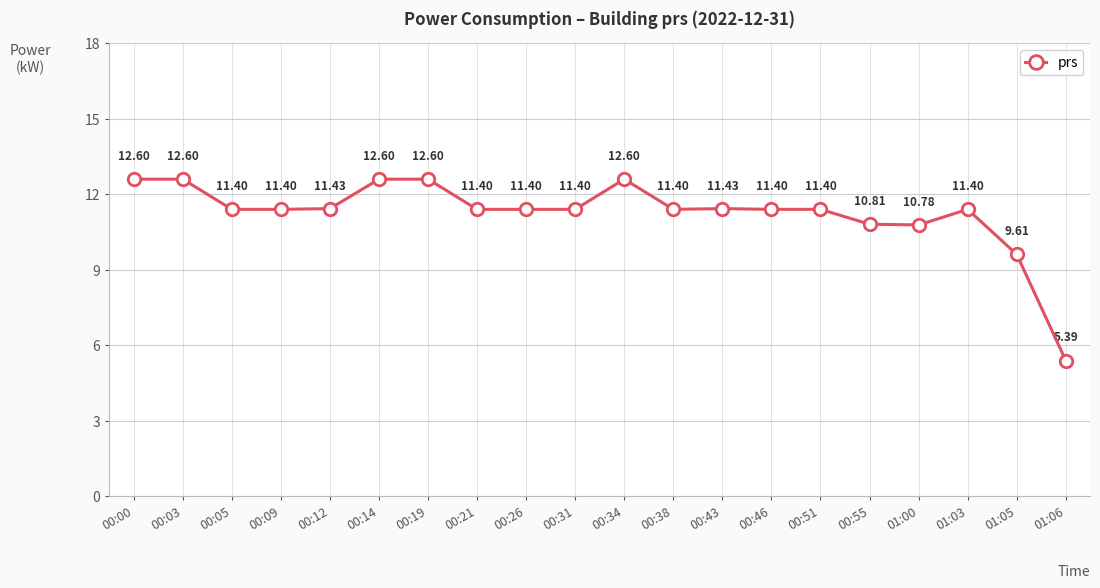

What is the label of the 17th point from the right?

00:09